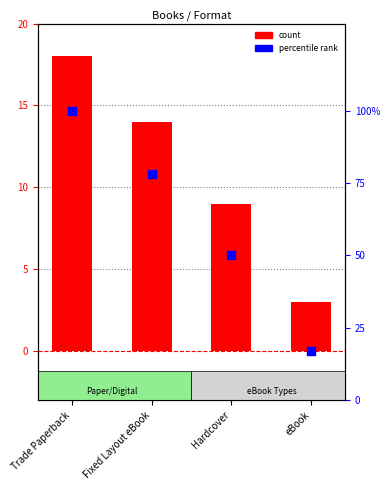

Is the value of percentile rank at Trade Paperback greater than the value of Count at Fixed Layout eBook?

Yes